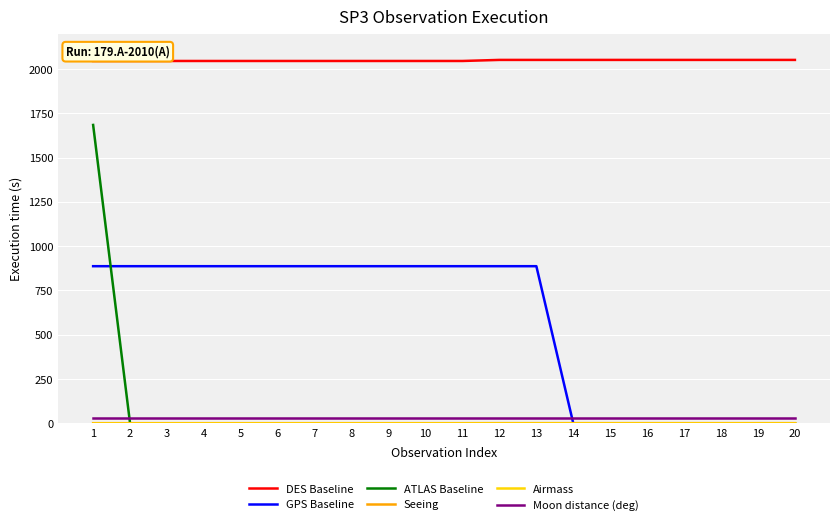

What is the maximum value shown in the chart?

2051.0